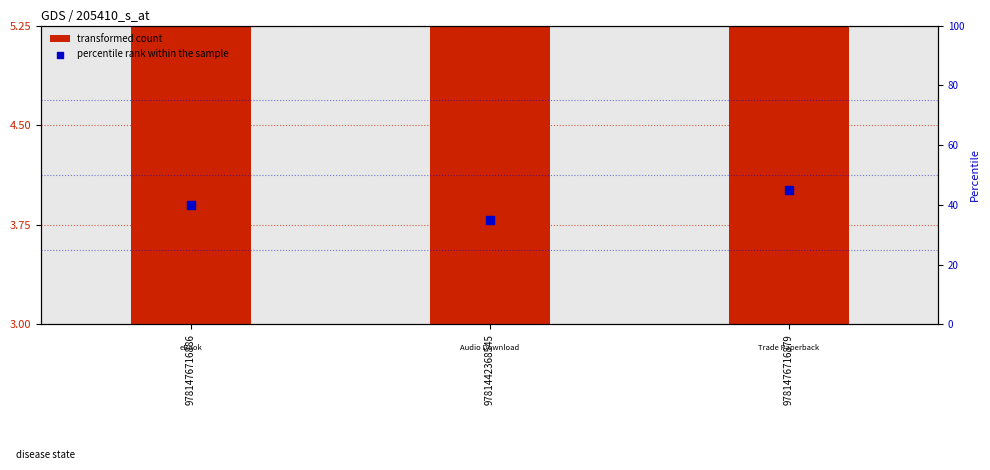

Which series contains the lowest Y value?

transformed count